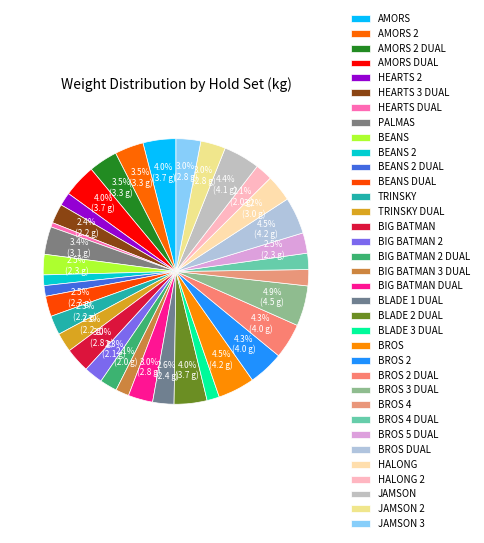

What is the ratio of the value at TRINSKY to the value at HALONG 2?

1.1